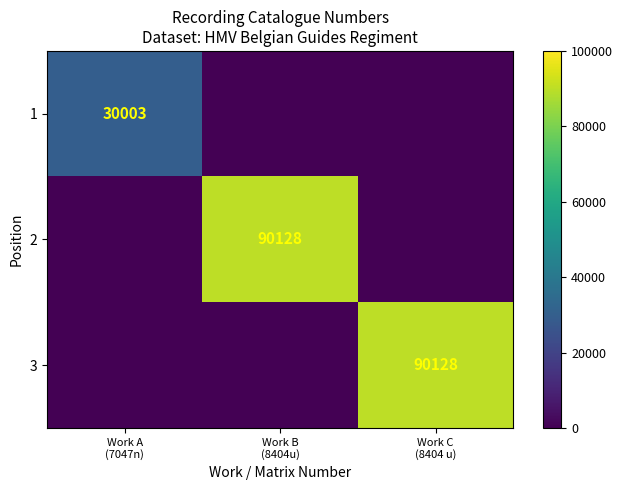

At how many categories does at least one series exceed 51545?

2